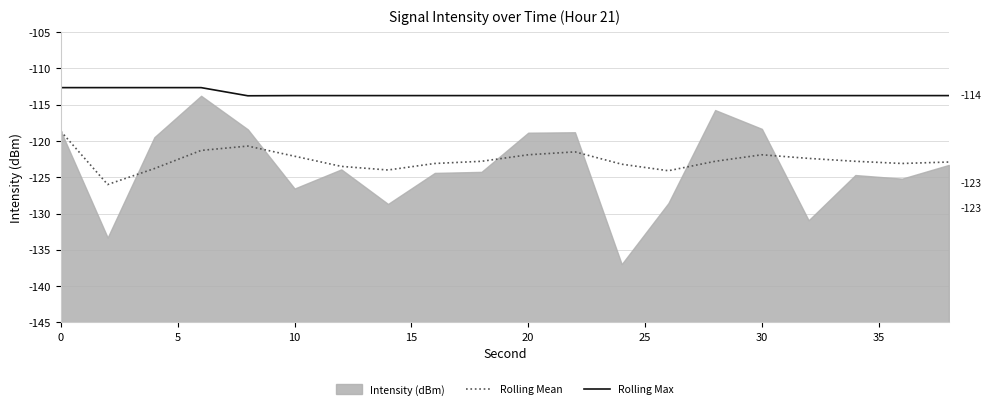

True or false: Rolling Mean and Rolling Max intersect in this chart.

False